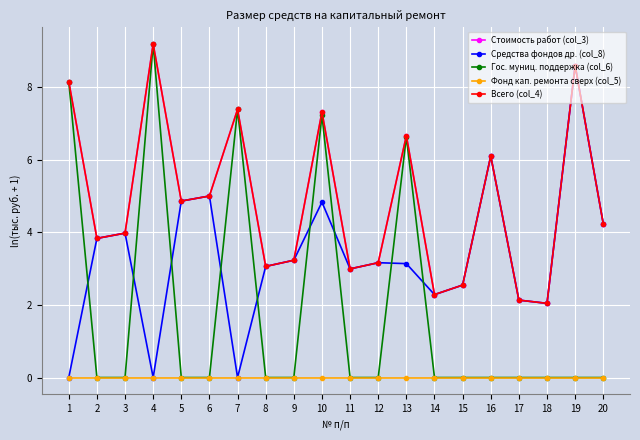

What is the lowest value of the Стоимость работ (col_3) series?

2.0